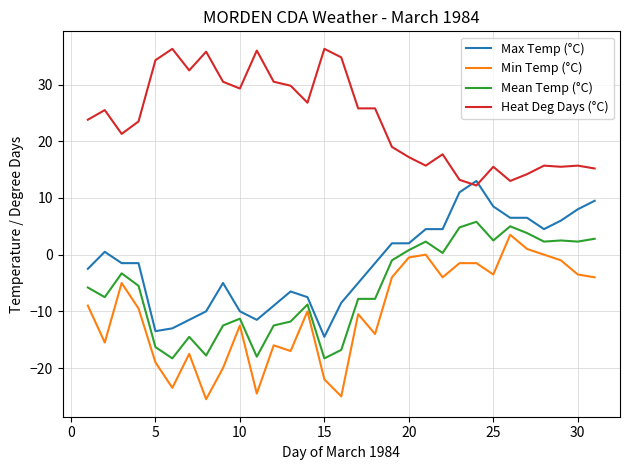

How many intersections are there between Max Temp (°C) and Heat Deg Days (°C)?

2